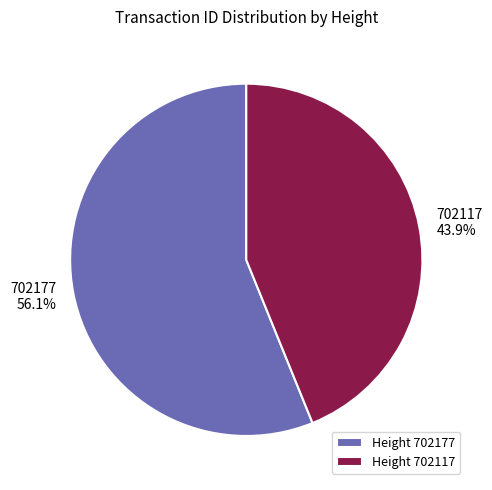

What percentage is the 702177 slice, to the nearest percent?

56%